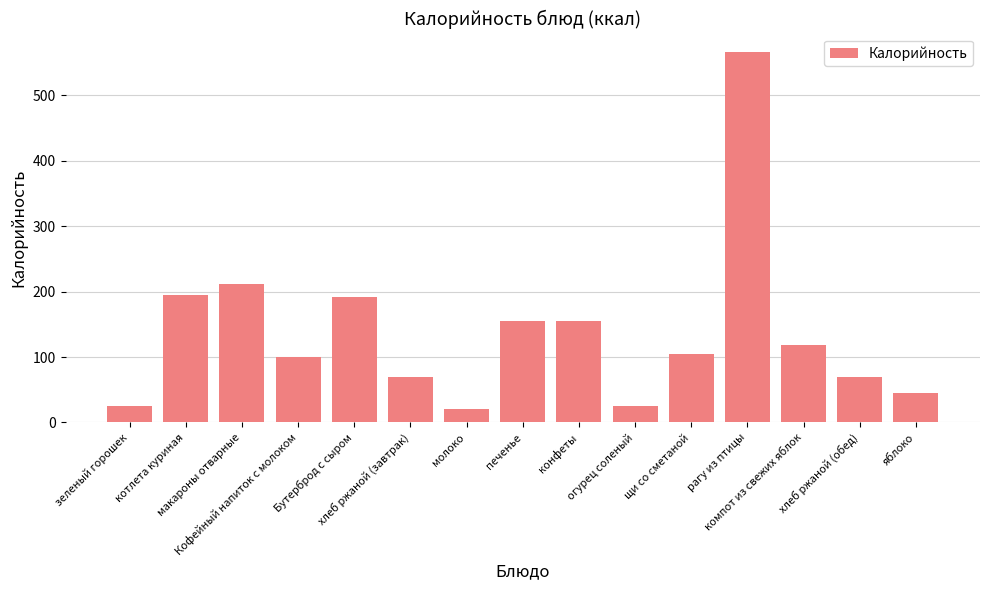

At which label does the data first exceed 104?

котлета куриная